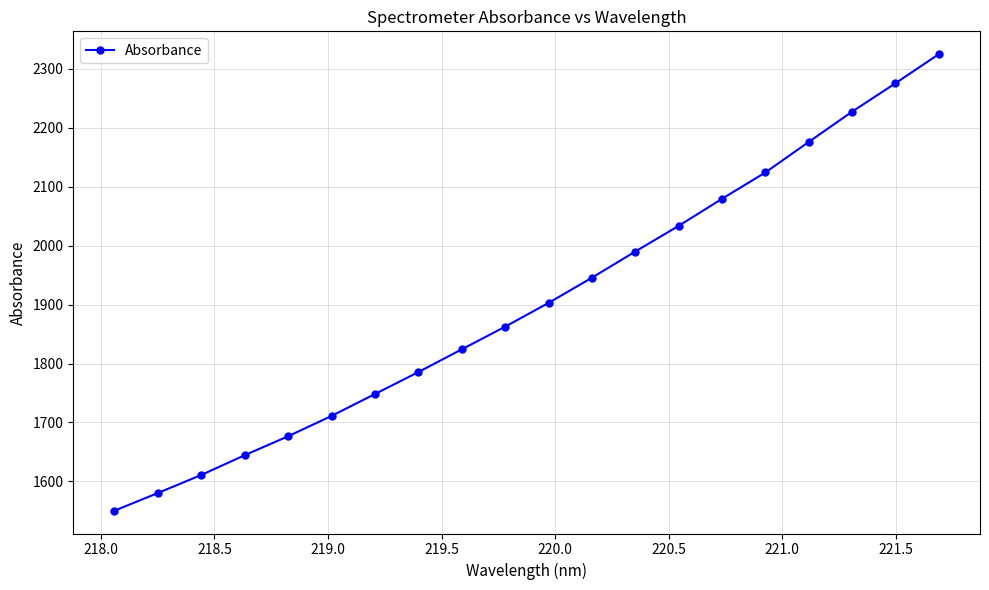

How many distinct data groups are displayed?

1